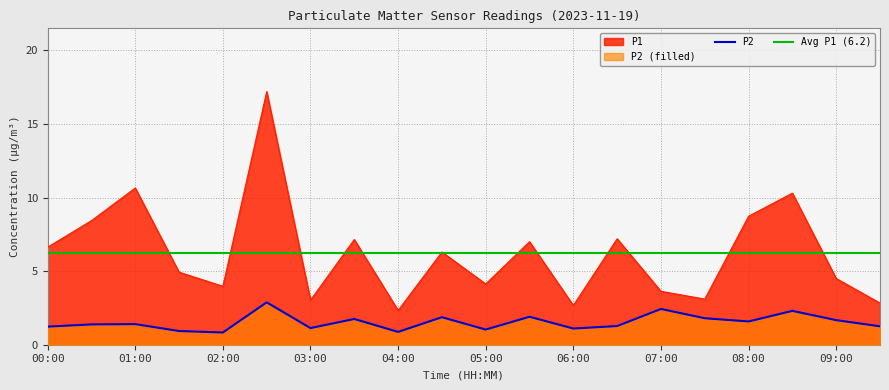

Reading left to right, list all the values displayed in this chart.

P1: 6.6	8.4	10.7	4.9	4.0	17.2	3.0	7.2	2.3	6.3	4.1	7.0	2.7	7.2	3.6	3.1	8.7	10.3	4.5	2.8
P2: 1.2	1.4	1.4	0.9	0.8	2.9	1.1	1.8	0.9	1.9	1.0	1.9	1.1	1.3	2.4	1.8	1.6	2.3	1.7	1.2